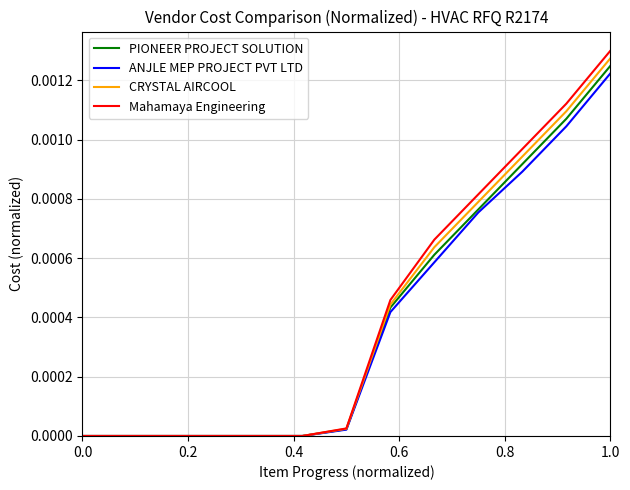

Which series has the widest spread of values?

Mahamaya Engineering